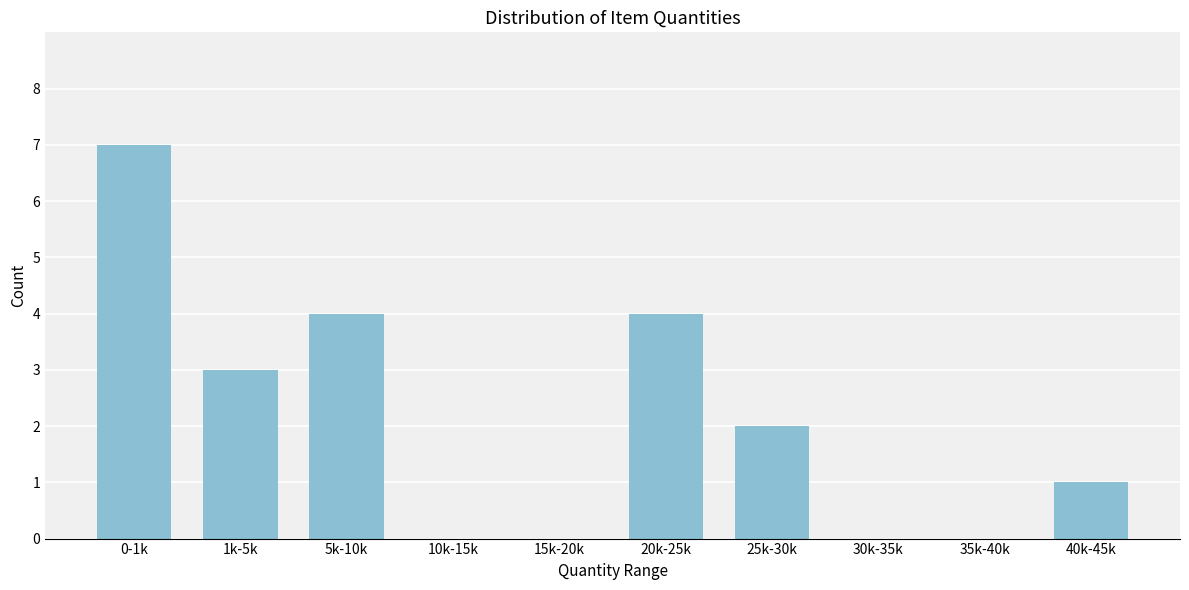

Reading left to right, transcribe all the data shown in this chart.

0-1k=7	1k-5k=3	5k-10k=4	10k-15k=0	15k-20k=0	20k-25k=4	25k-30k=2	30k-35k=0	35k-40k=0	40k-45k=1